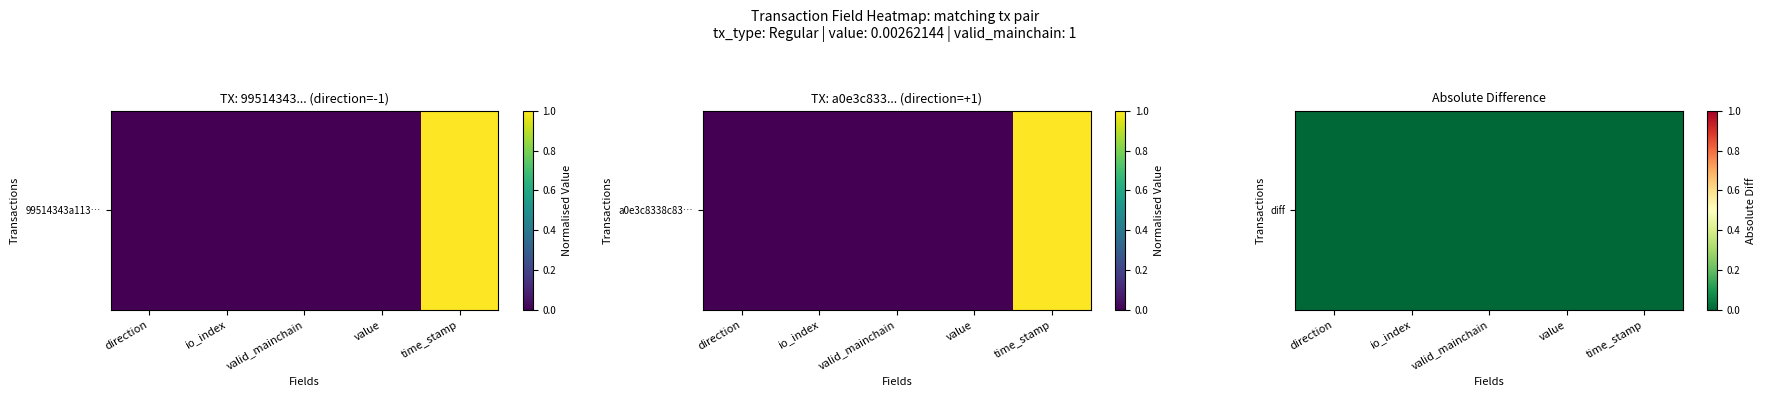

List the labels in order of value, largest first.

io_index, value, valid_mainchain, direction, time_stamp